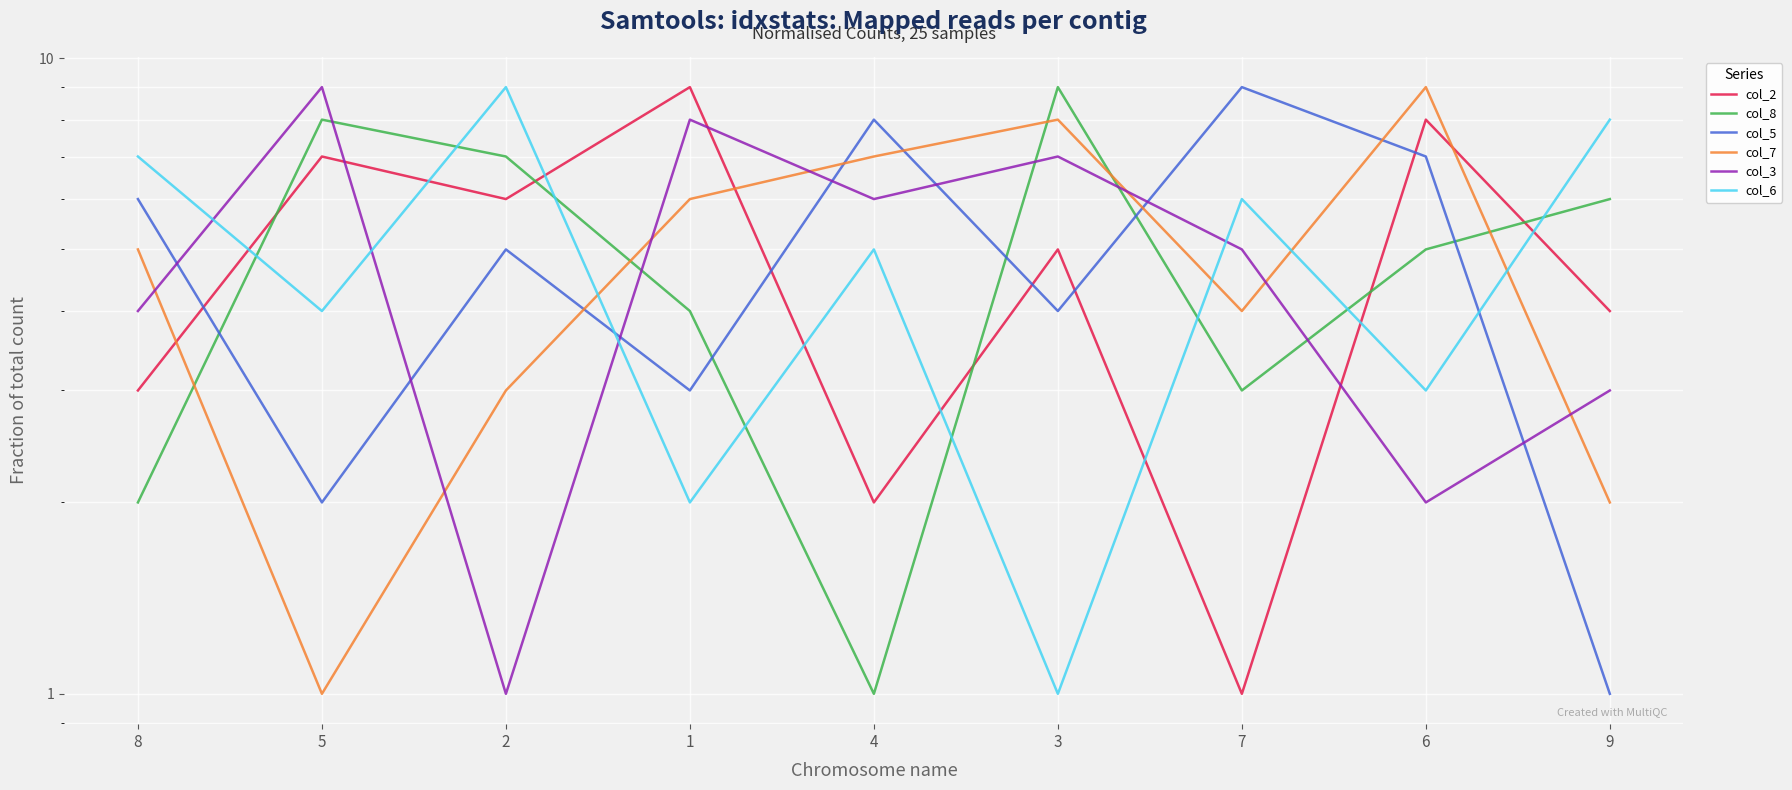

What is the total value across all series at 8?

27